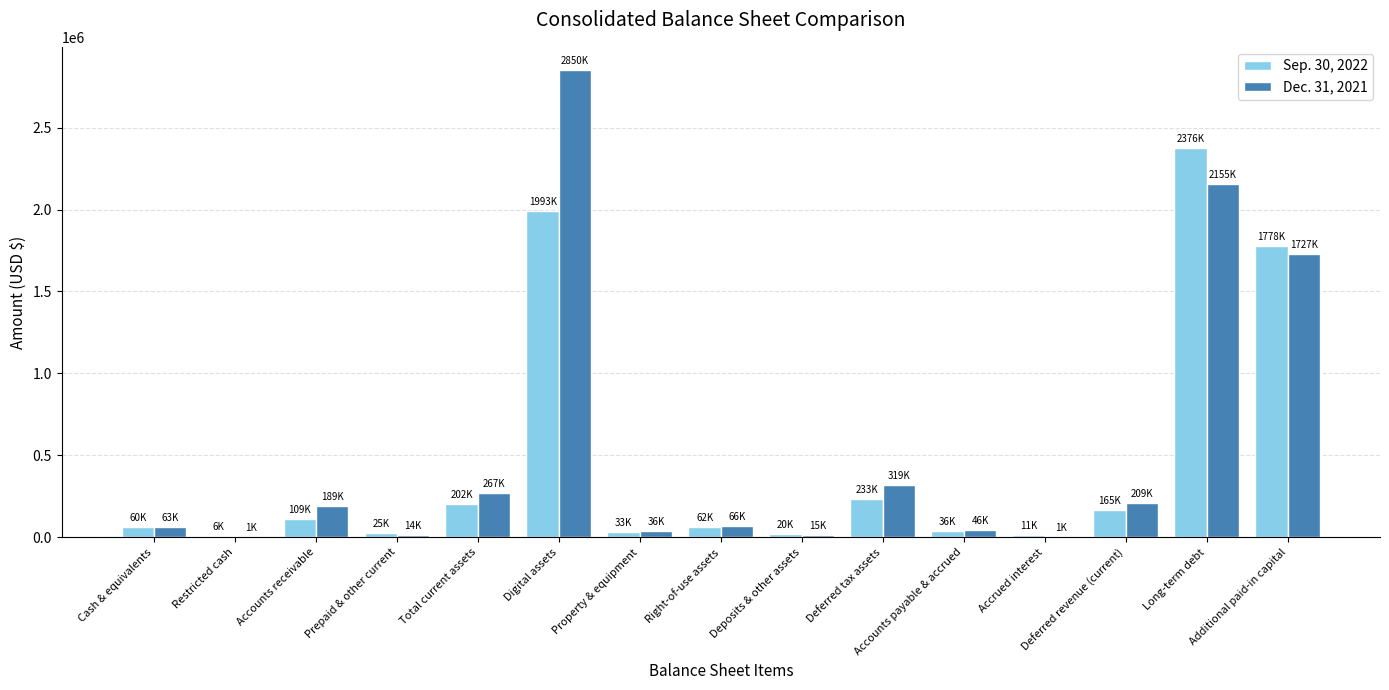

Which series has the largest total across all categories?

Dec. 31, 2021